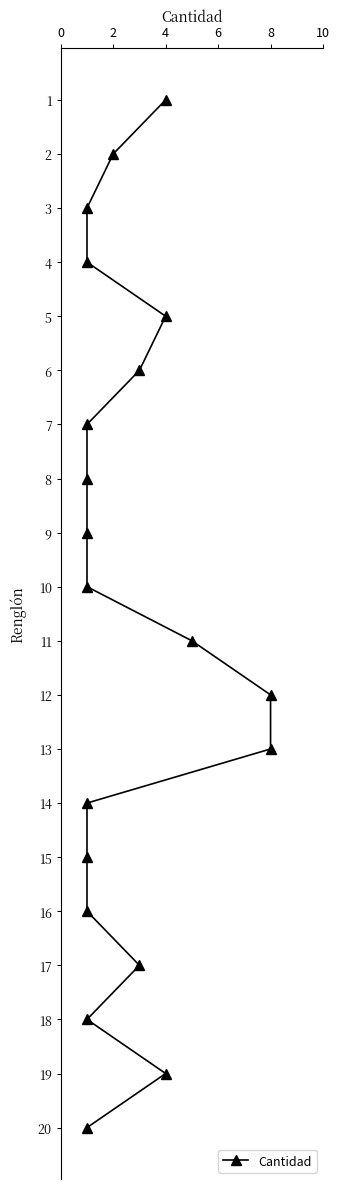

The value at 9 is 14. True or false?

False